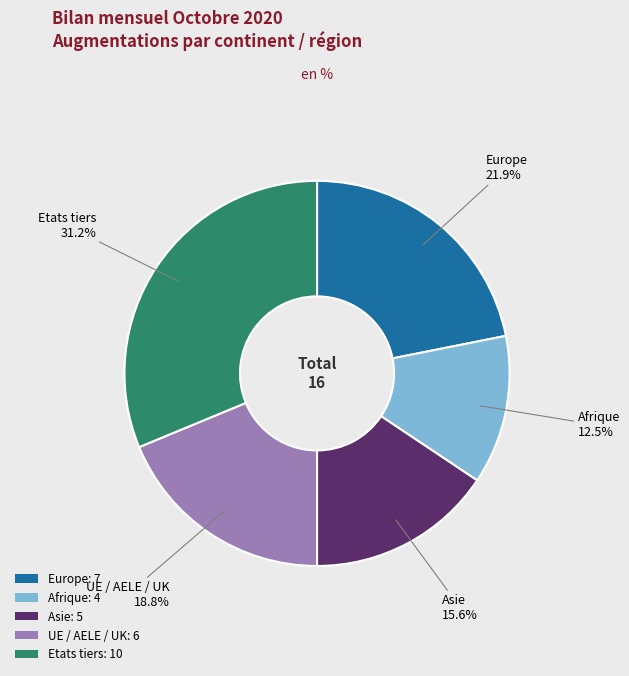

Does any single category account for the majority?

No